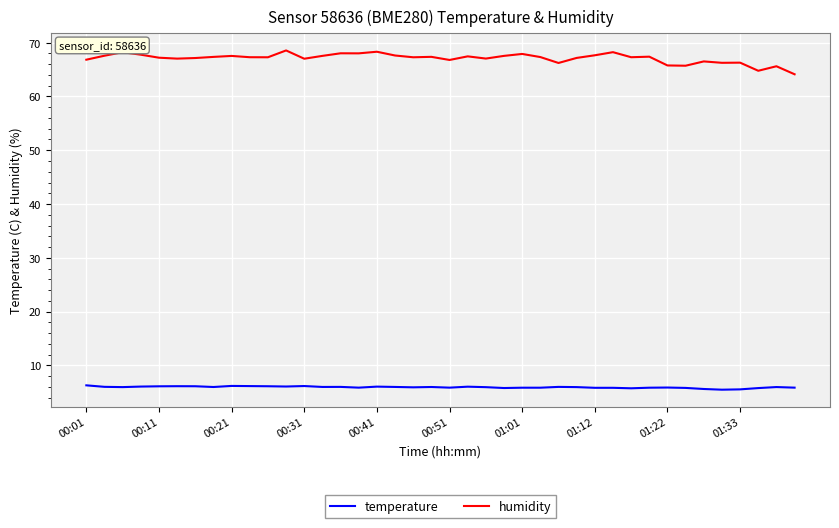

Which series has the largest range (max minus min)?

humidity